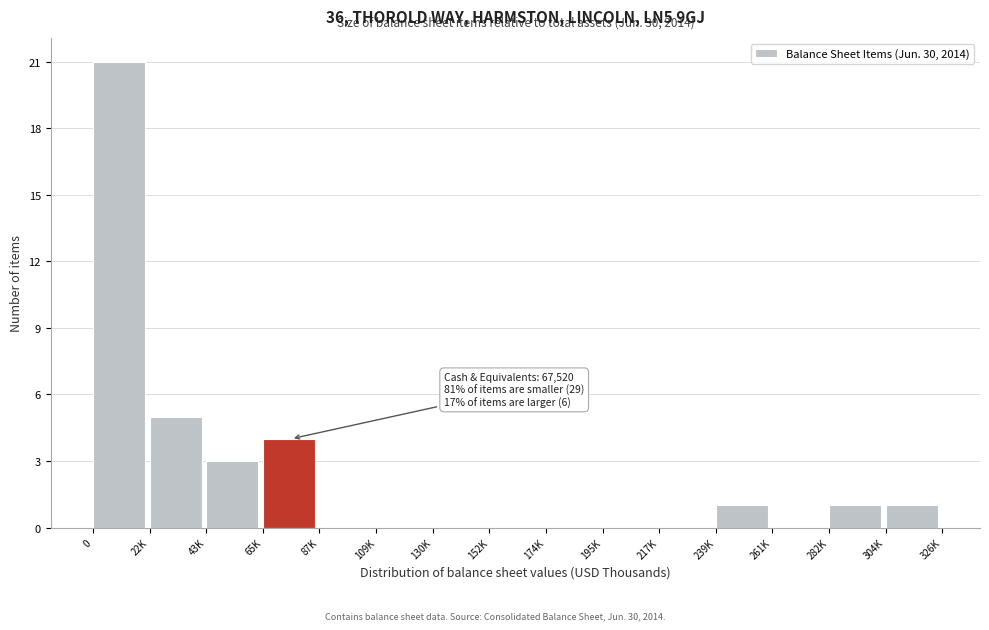

Reading left to right, list all the values displayed in this chart.

0=21	22K=5	43K=3	65K=4	87K=0	109K=0	130K=0	152K=0	174K=0	195K=0	217K=0	239K=1	261K=0	282K=1	304K=1